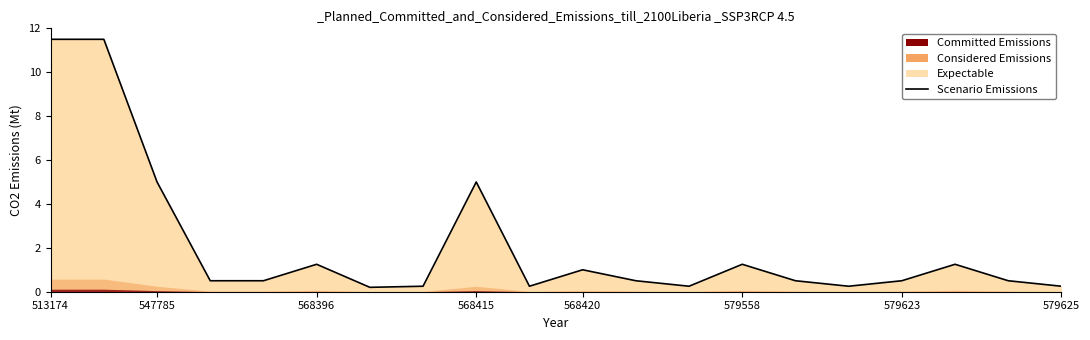

What is the average value?

2.1